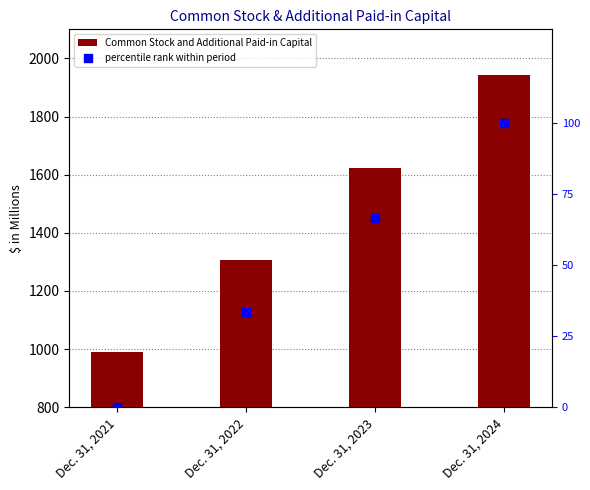

Which series contains the highest Y value?

Common Stock and Additional Paid-in Capital